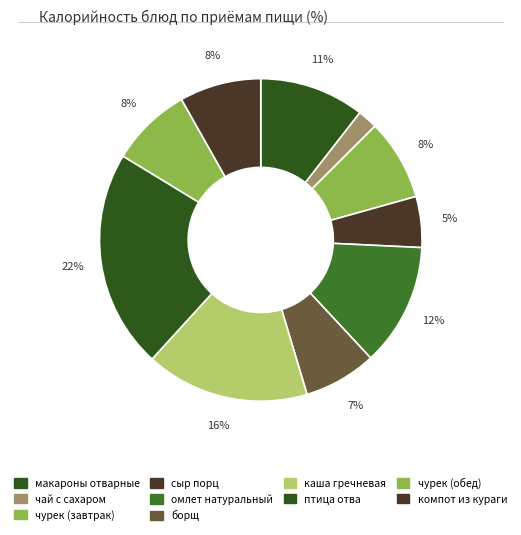

Count the number of slices in the pie.

10